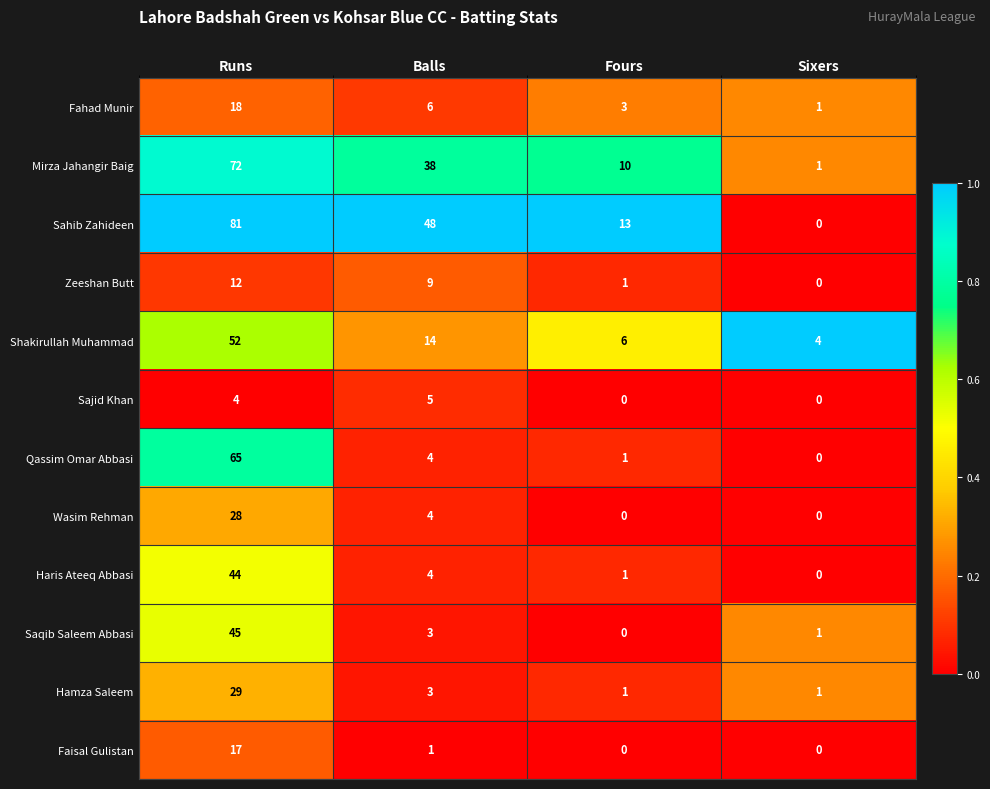

What is the average value of the Mirza Jahangir Baig series?

30